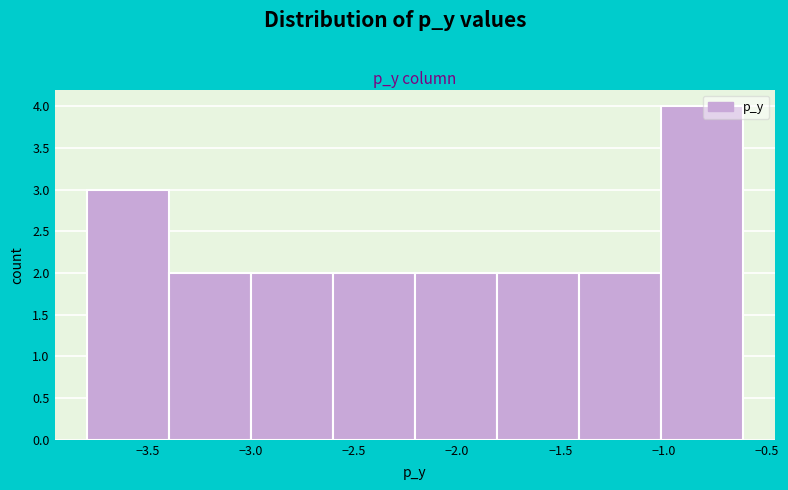

Reading left to right, transcribe this chart: for each bar, give the range it covers on the x-axis and its height. Neither the bar edges nor the heights are printed on the chart, so give them approximately, as read against the axes.

-3.8 to -3.4: 3
-3.4 to -3.0: 2
-3.0 to -2.6: 2
-2.6 to -2.2: 2
-2.2 to -1.8: 2
-1.8 to -1.4: 2
-1.4 to -1.0: 2
-1.0 to -0.6: 4